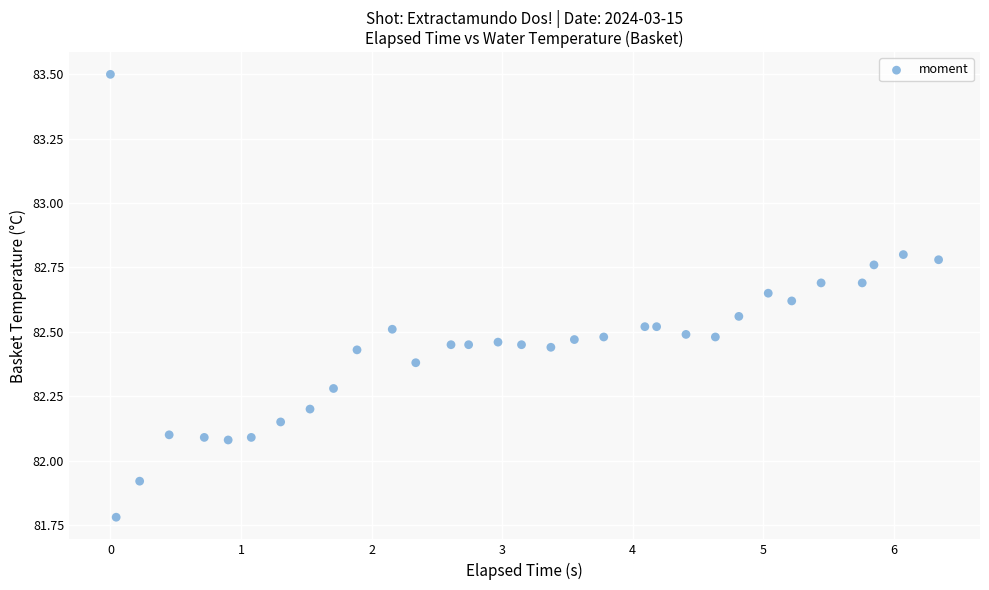

What is the range of X values (max minus min)?

6.3